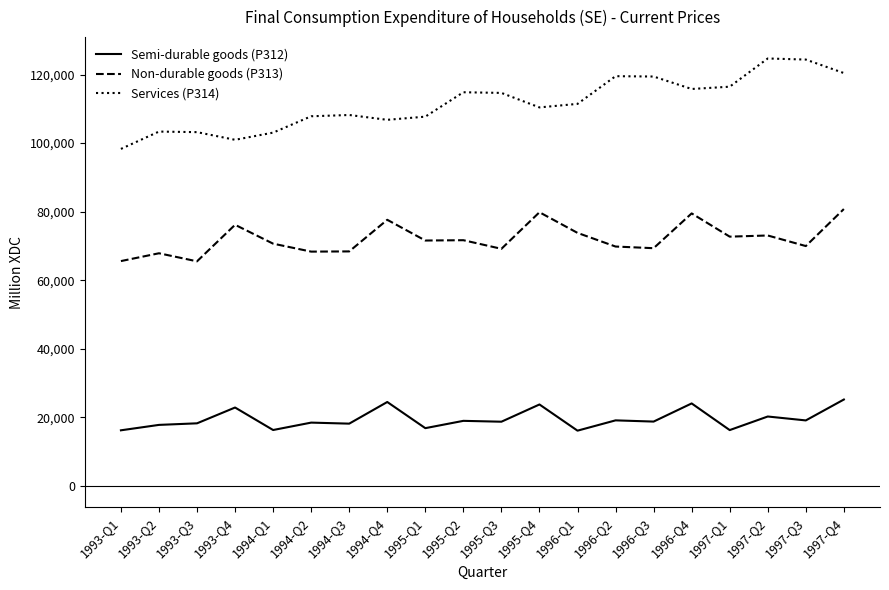

At which label does Non-durable goods (P313) first exceed 71586?

1993-Q4